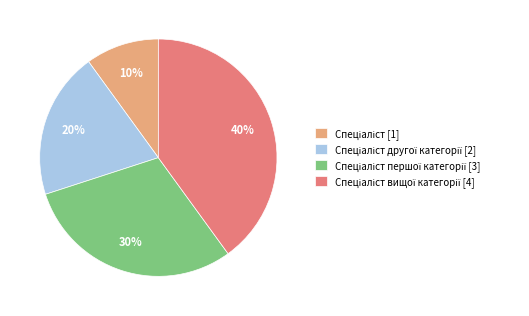

Is there any slice that represents more than half of the pie?

No